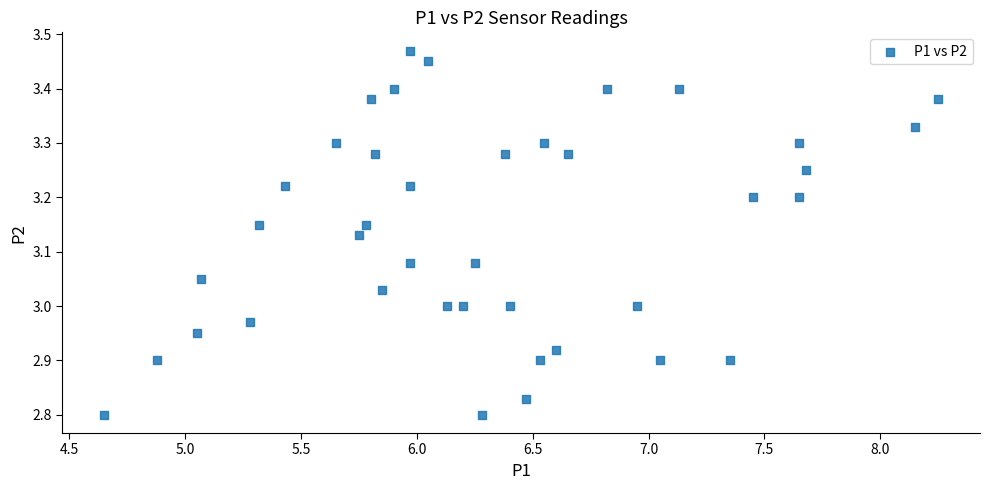

What is the range of X values (max minus min)?

3.6